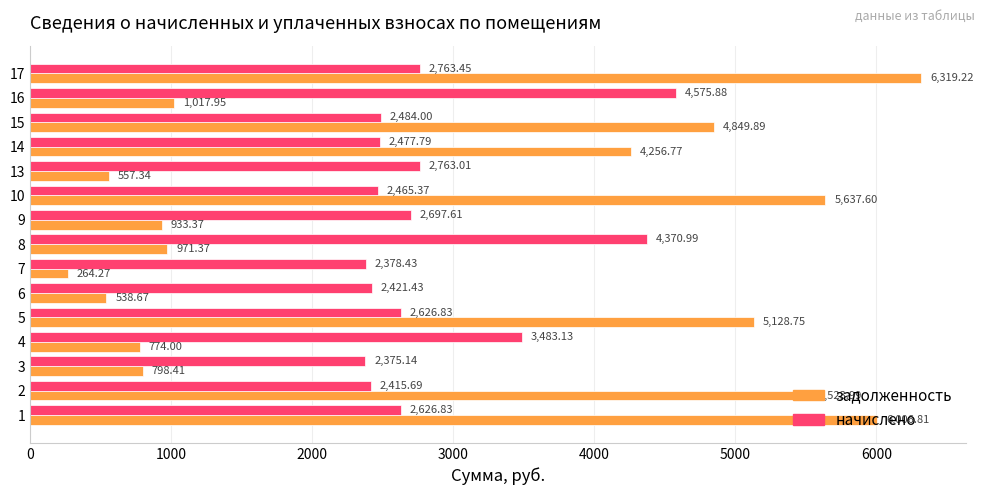

How many data points in задолженность are less than 1017?

7